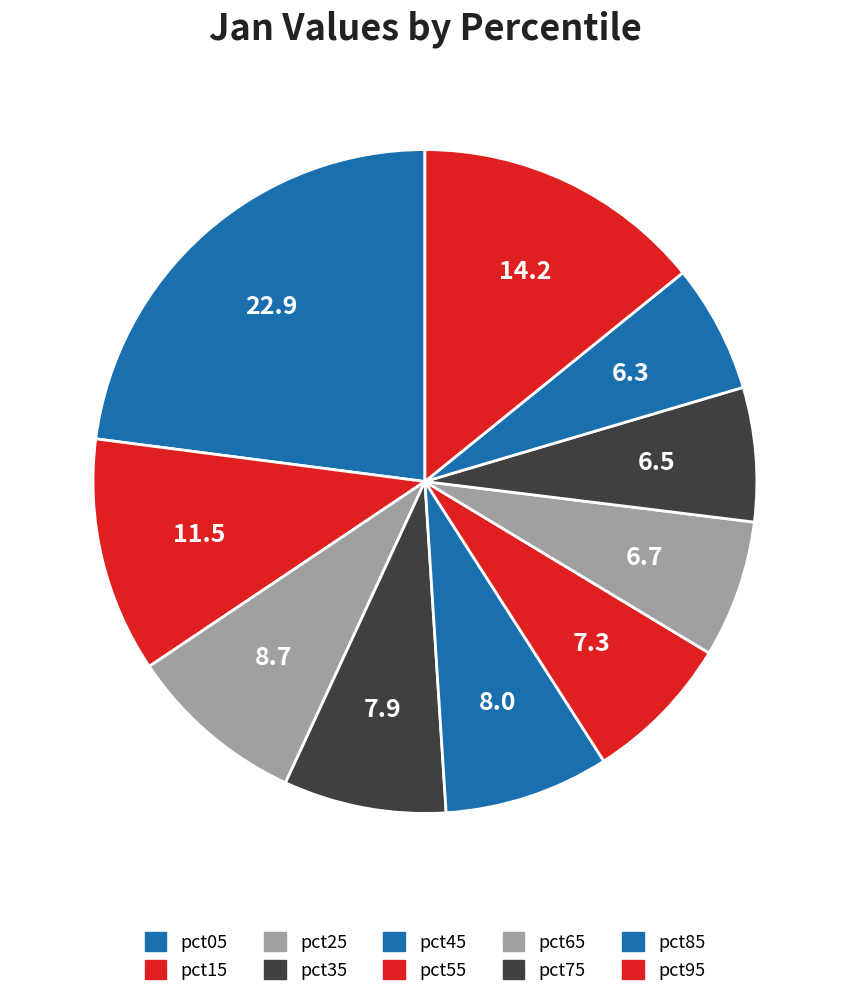

Does pct75 account for over 50% of the chart?

No